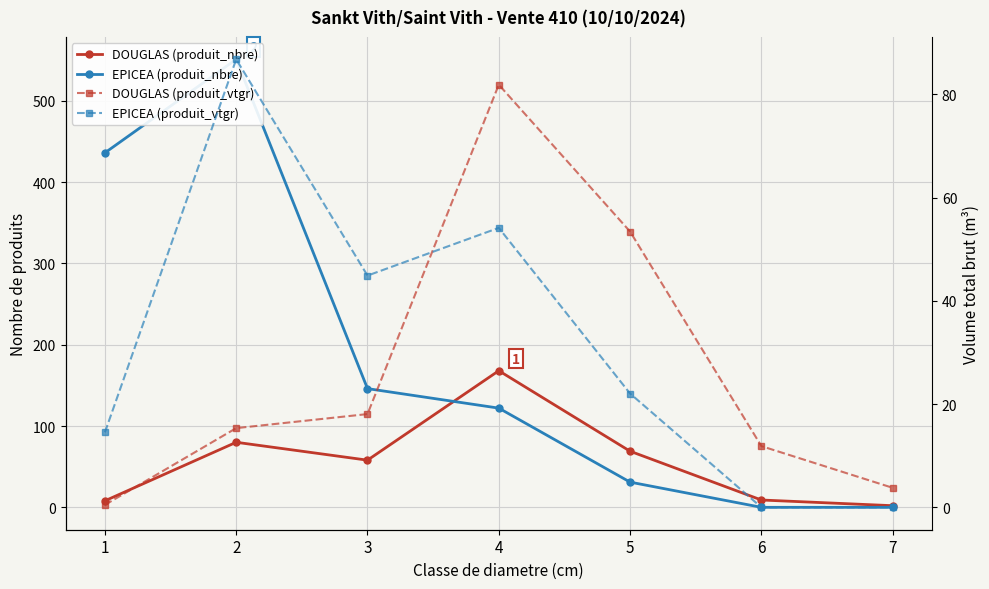

Reading right to left, what are all the values shown in this chart?

DOUGLAS (produit_nbre): 7=2.0	6=9.0	5=69.0	4=168.0	3=58.0	2=80.0	1=8.0
EPICEA (produit_nbre): 7=0.0	6=0.0	5=31.0	4=122.0	3=146.0	2=551.0	1=436.0
DOUGLAS (produit_vtgr): 7=3.8	6=11.9	5=53.4	4=81.9	3=18.1	2=15.3	1=0.5
EPICEA (produit_vtgr): 7=0.0	6=0.0	5=22.0	4=54.1	3=44.9	2=86.8	1=14.5